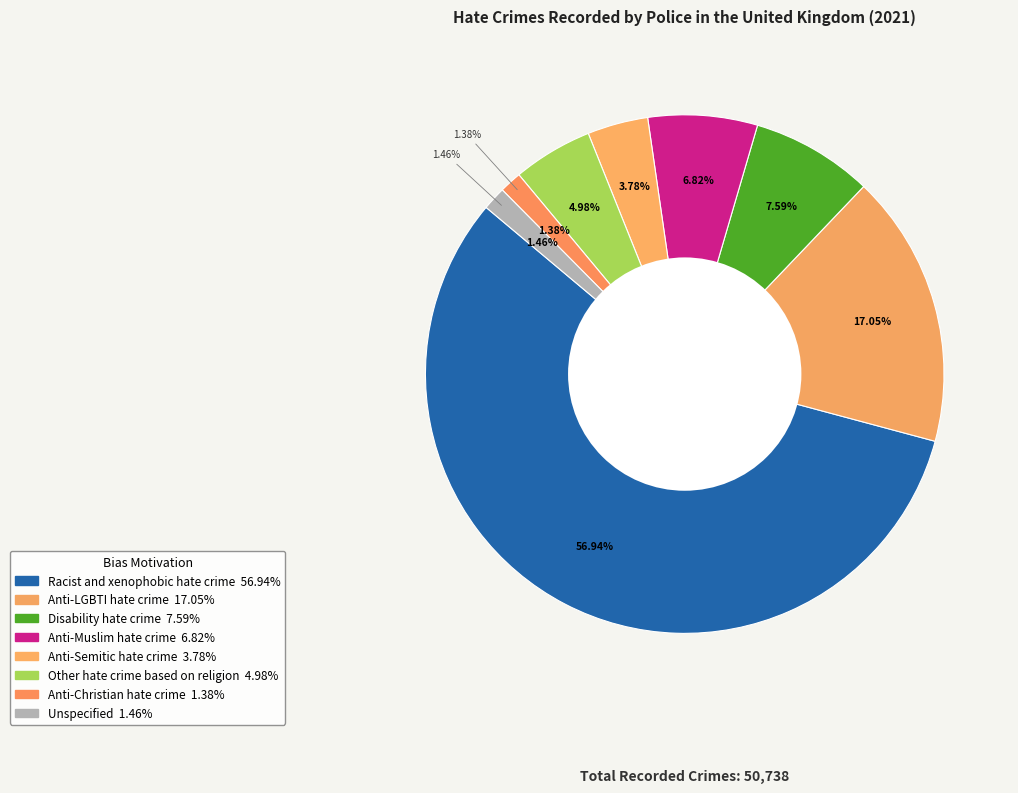

What is the change in value from Anti-LGBTI hate crime to Anti-Christian hate crime?

-7949